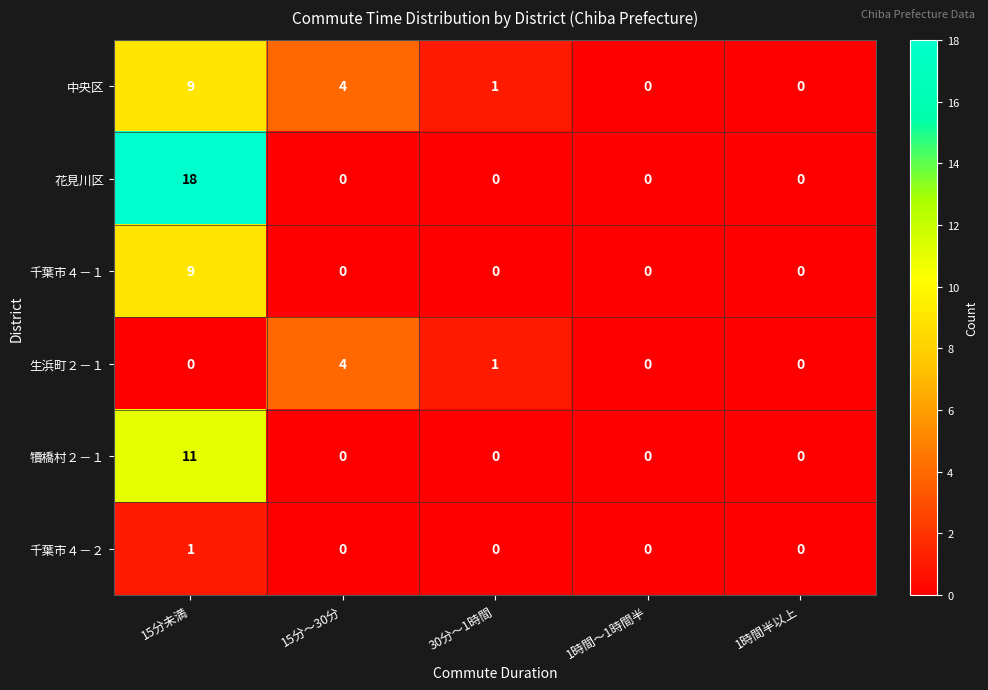

How many 千葉市４－２ values are between 0 and 1?

5